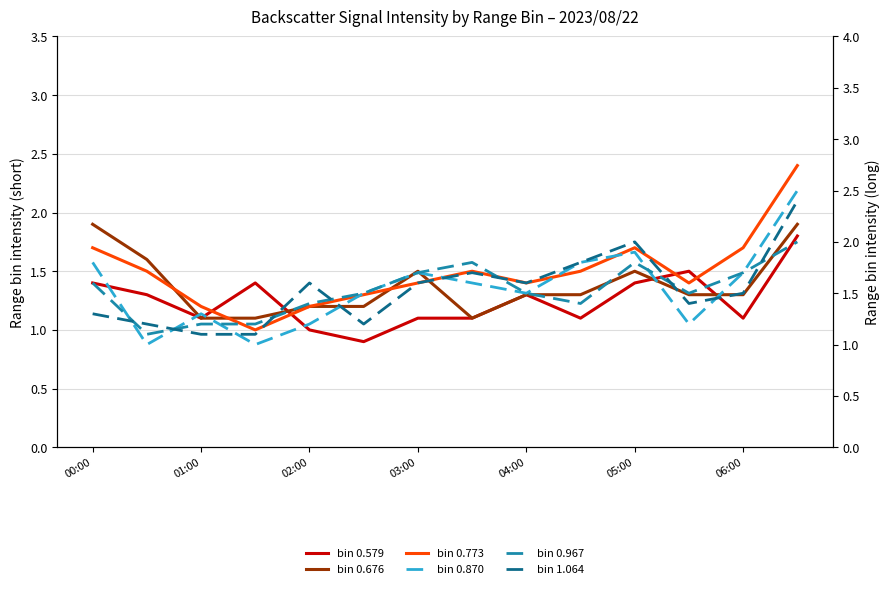

What is the label of the 11th point from the right?

2023/08/22 01:30